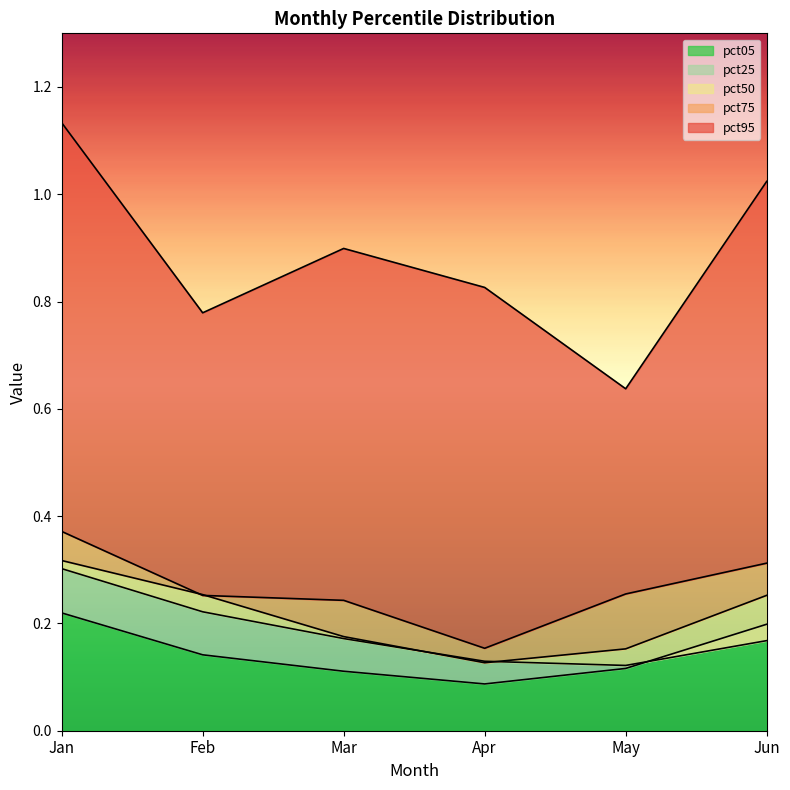

What are all the series names shown in the legend?

pct05, pct25, pct50, pct75, pct95